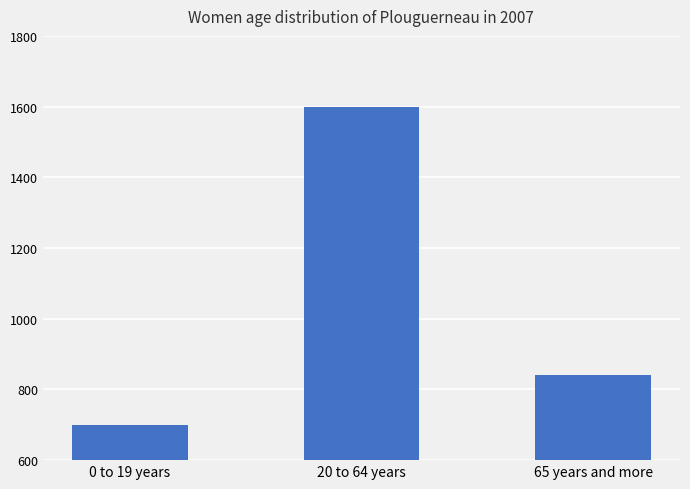

Rank the categories by value from lowest to highest.

0 to 19 years, 65 years and more, 20 to 64 years